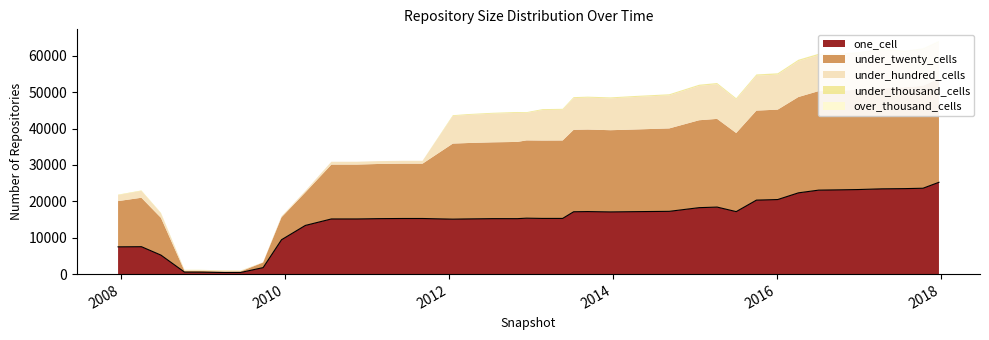

How many interior local valleys does the under_hundred_cells series have?

5